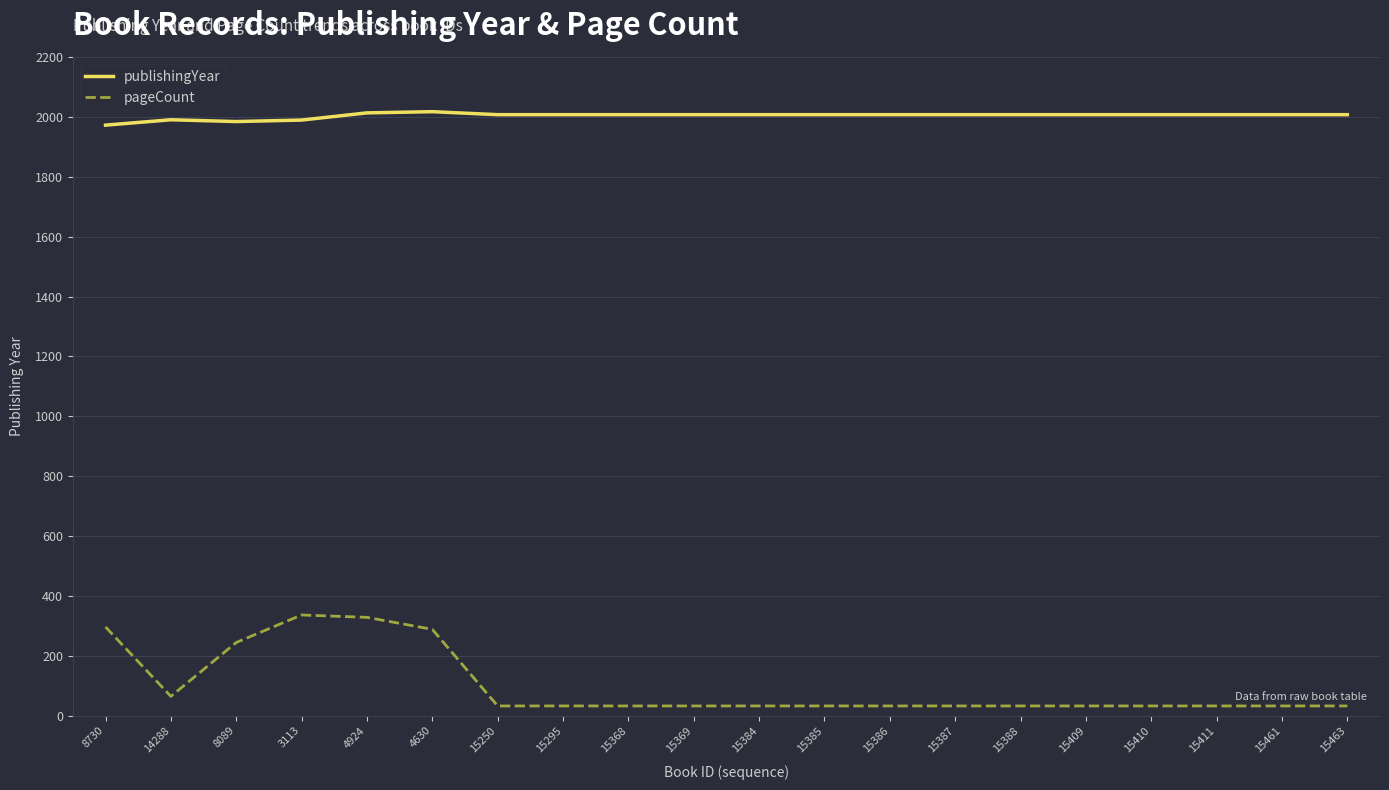

True or false: publishingYear and pageCount cross at least once.

False